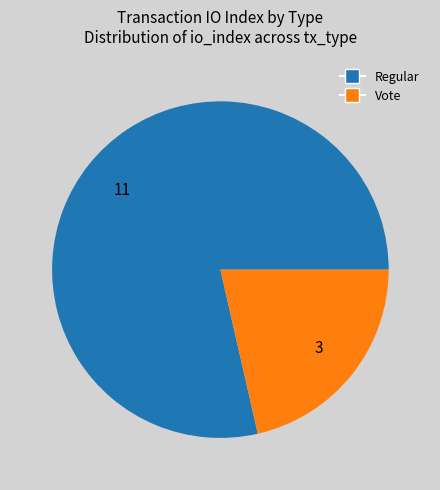

Count the number of slices in the pie.

2